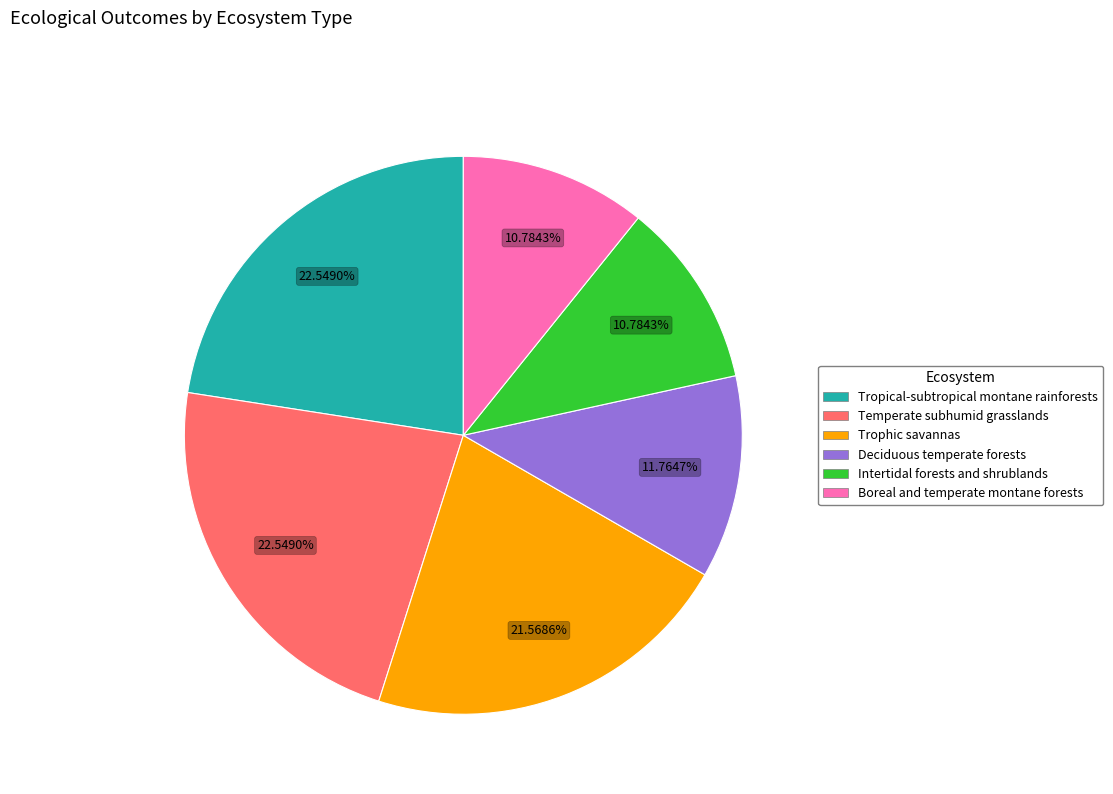

Count the number of slices in the pie.

6